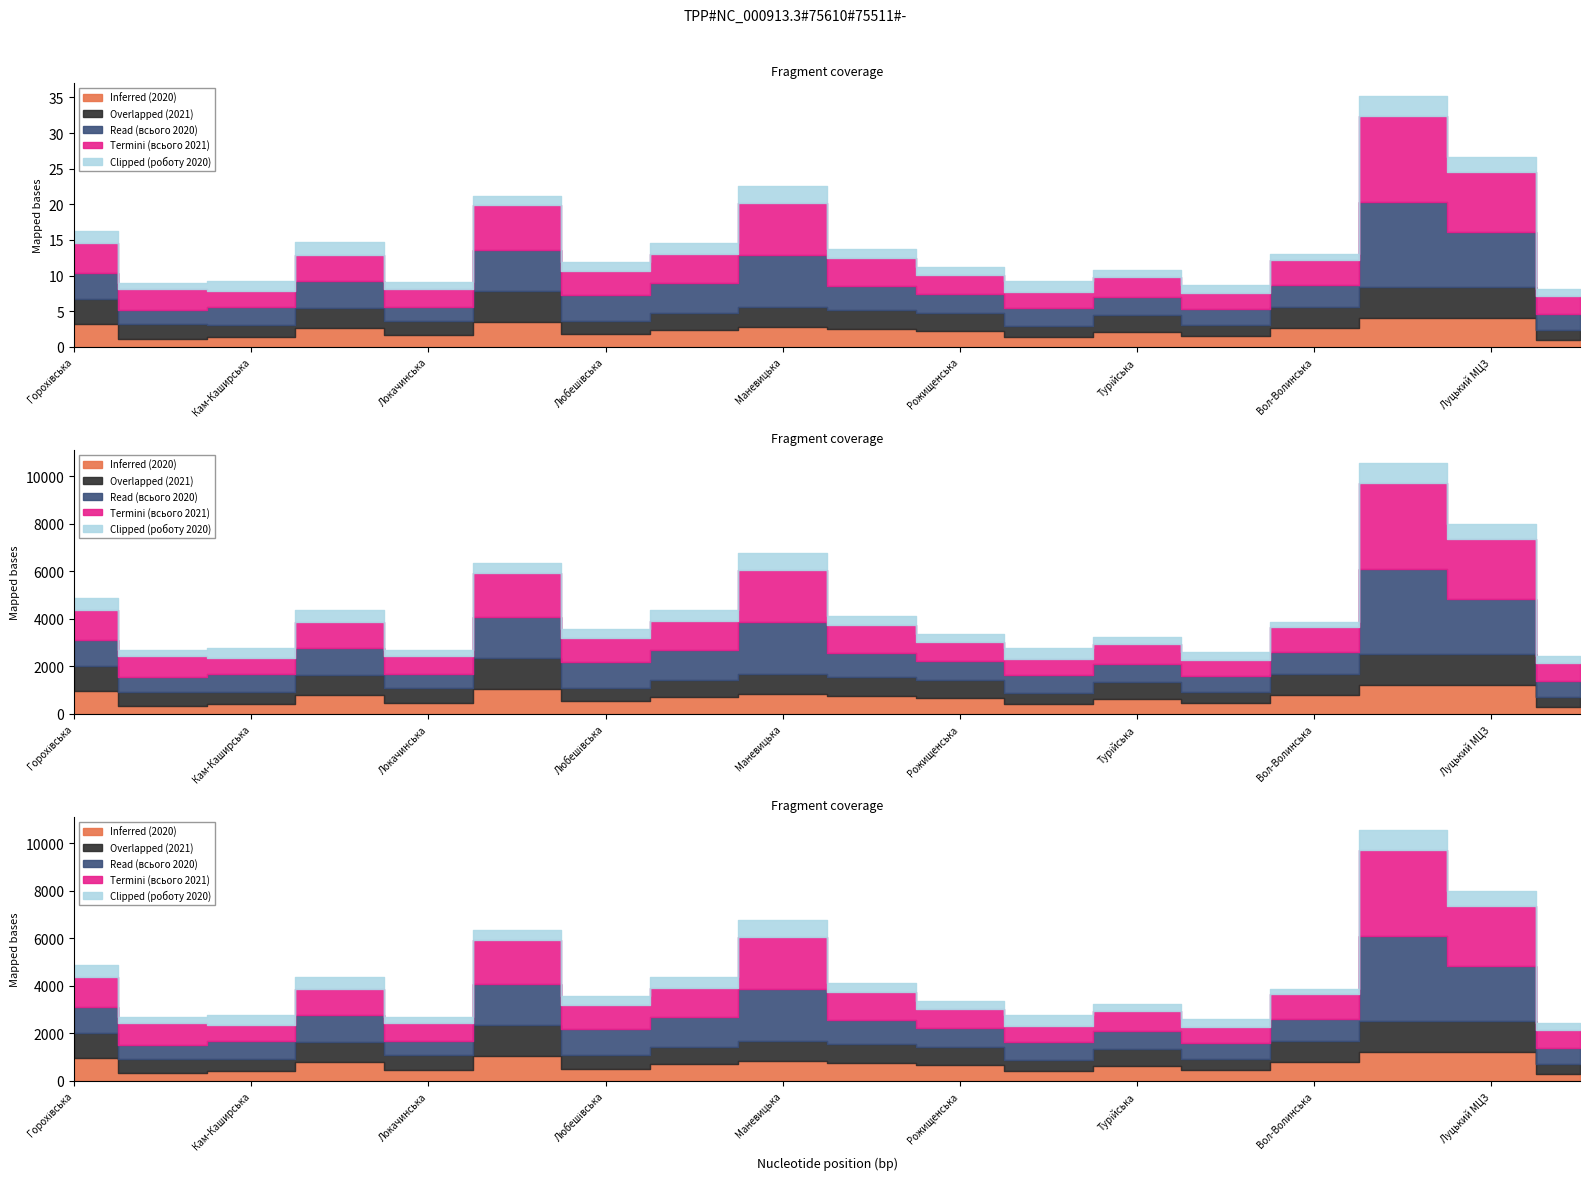

True or false: Overlapped (2021) has more than 2 interior local peaks.

True